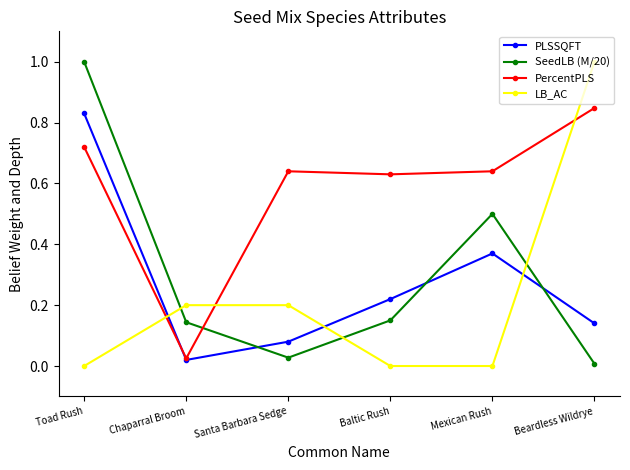

At Baltic Rush, list the series in order from largest to smallest.

PercentPLS, PLSSQFT, SeedLB (M/20), LB_AC